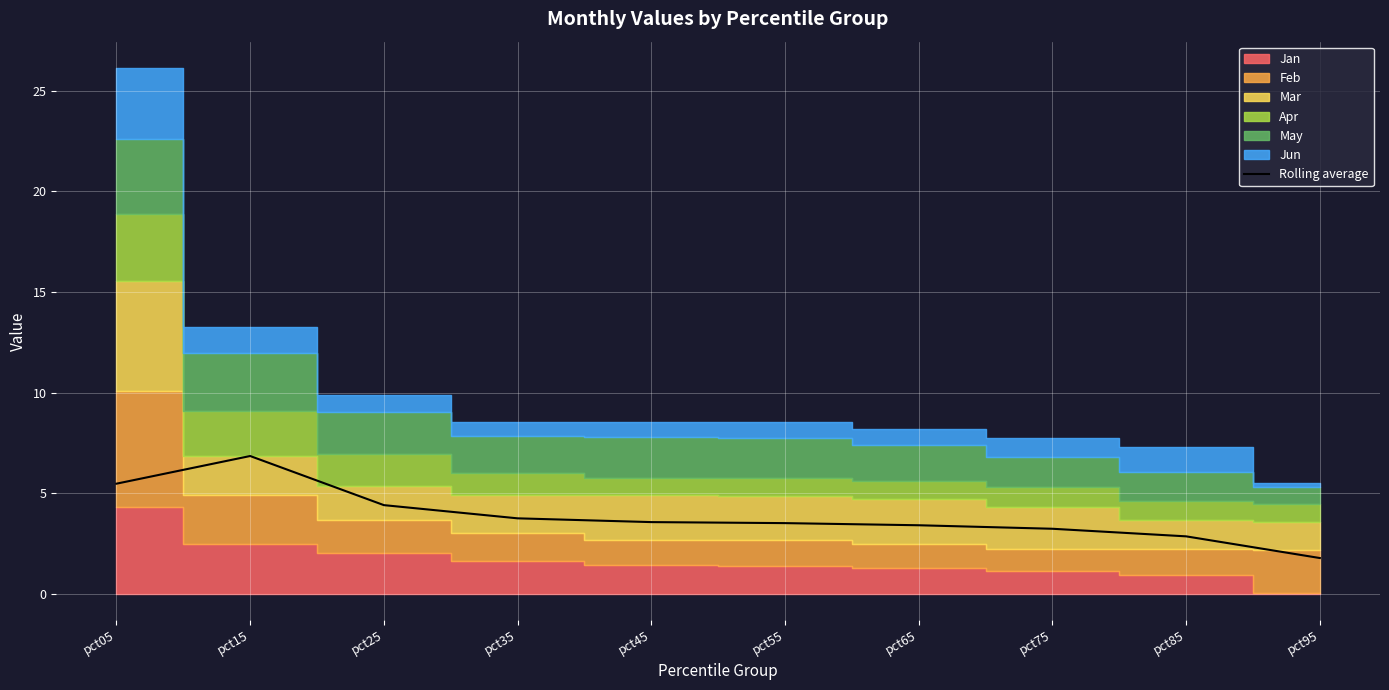

At which label does Rolling average reach its minimum?

pct95